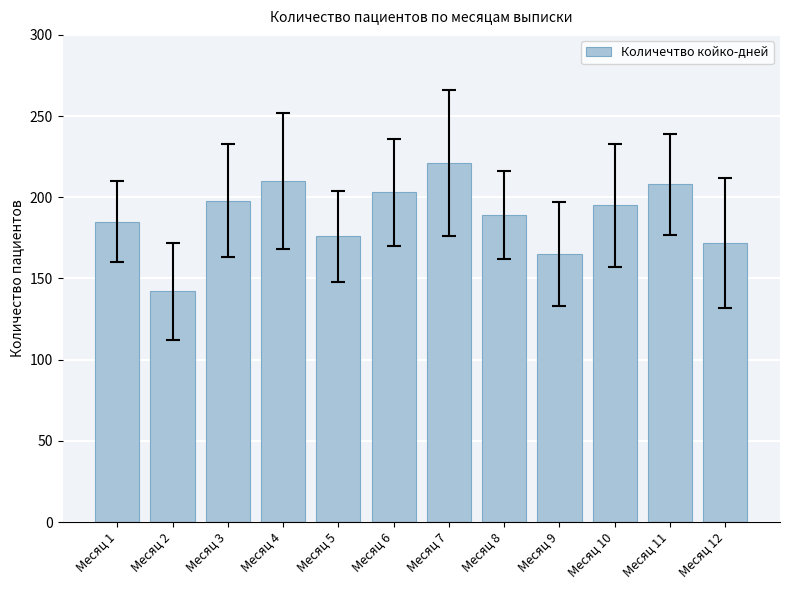

What is the approximate value at Месяц 9?

165